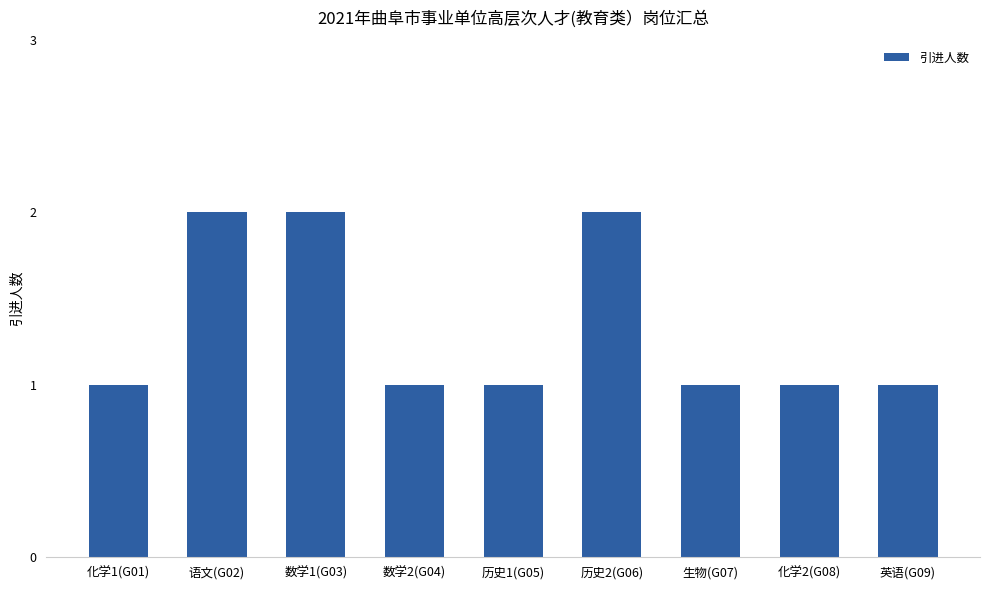

What is the minimum value shown in the chart?

1